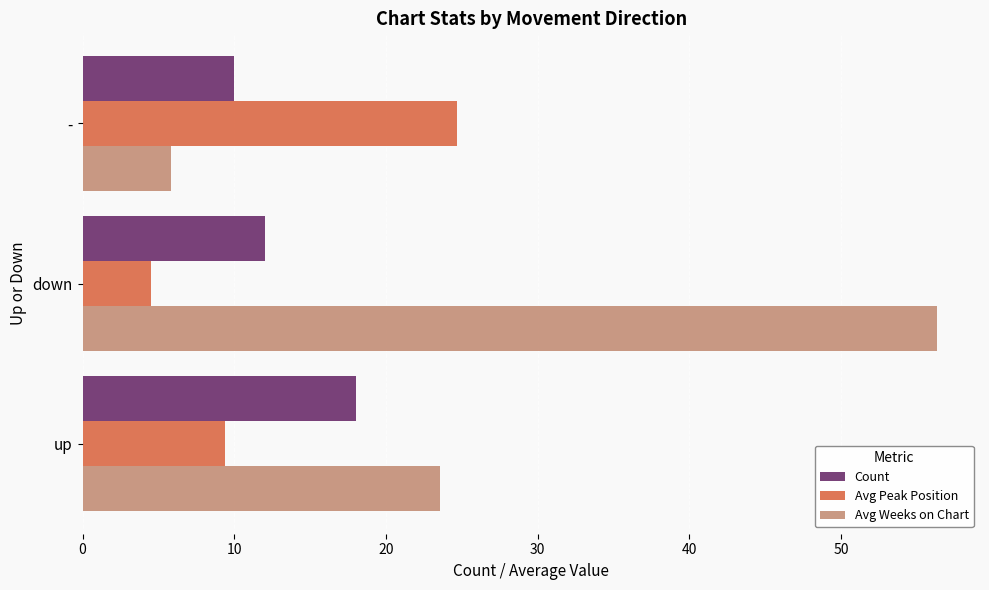

Which series has the largest range (max minus min)?

Avg Weeks on Chart